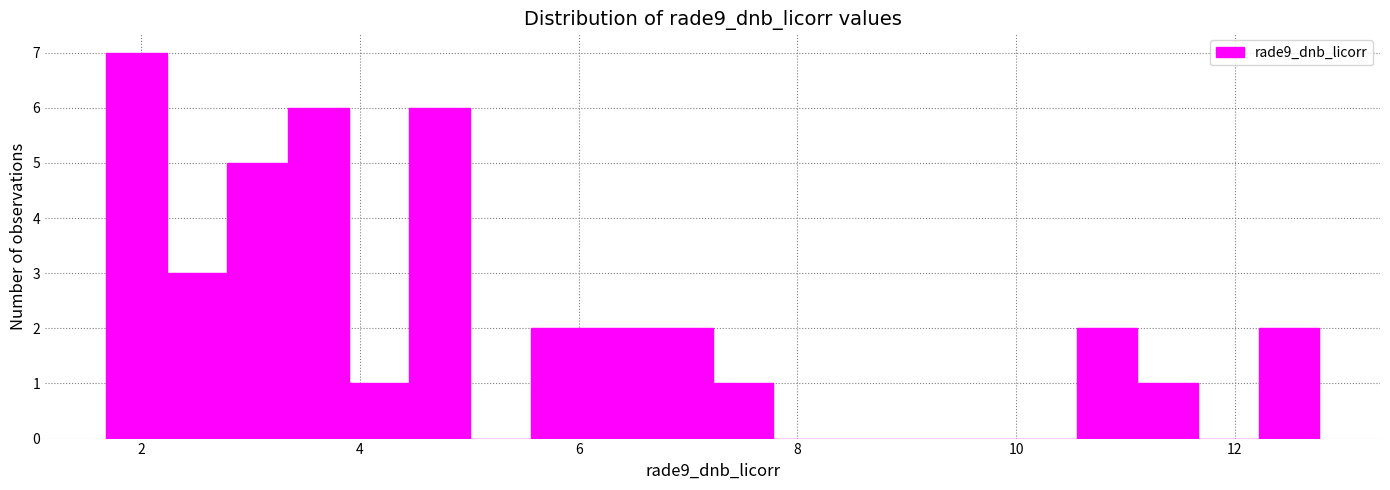

Read against the x-axis, roughly where is the centre of the tallest bar?

2.0